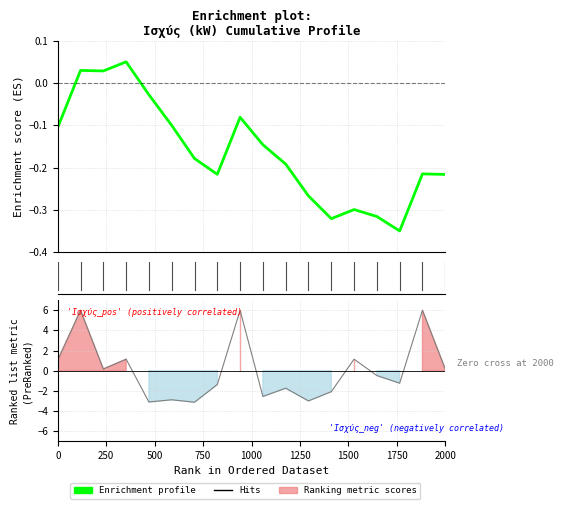

Does the chart display data point markers on the line(s)?

No